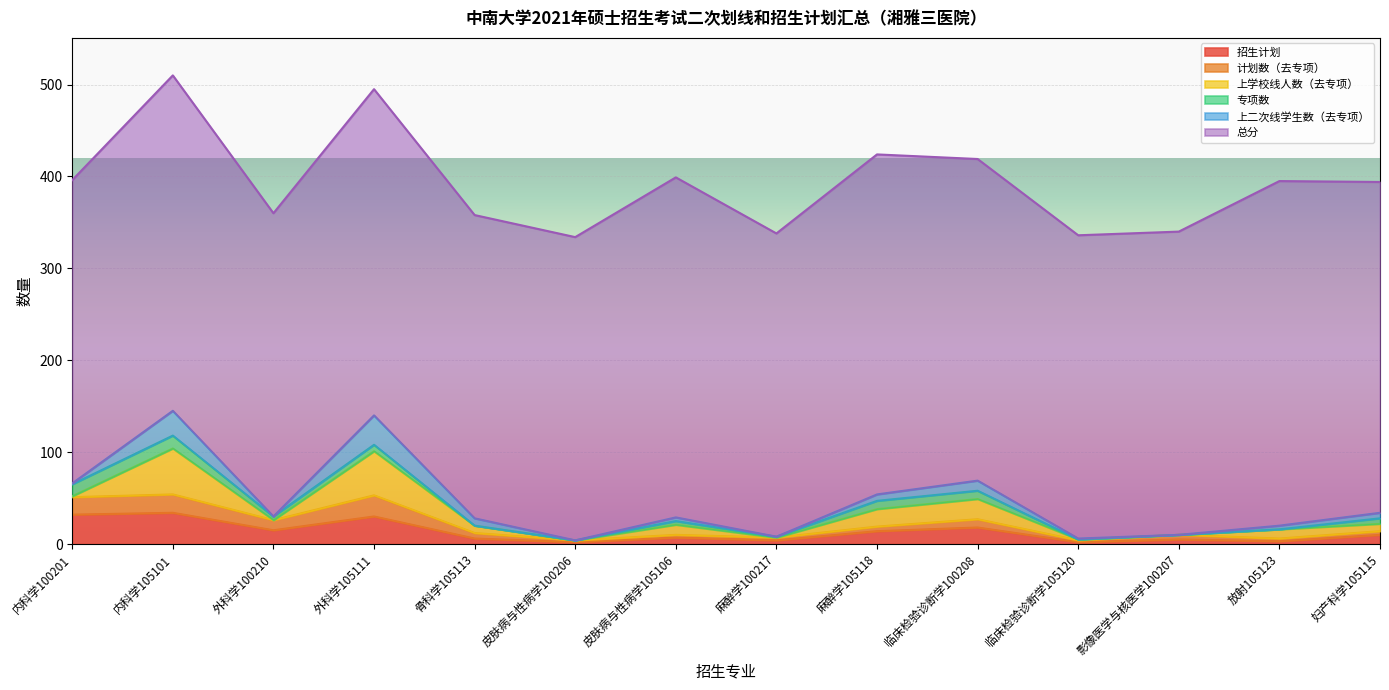

Count the number of data series in this chart.

6